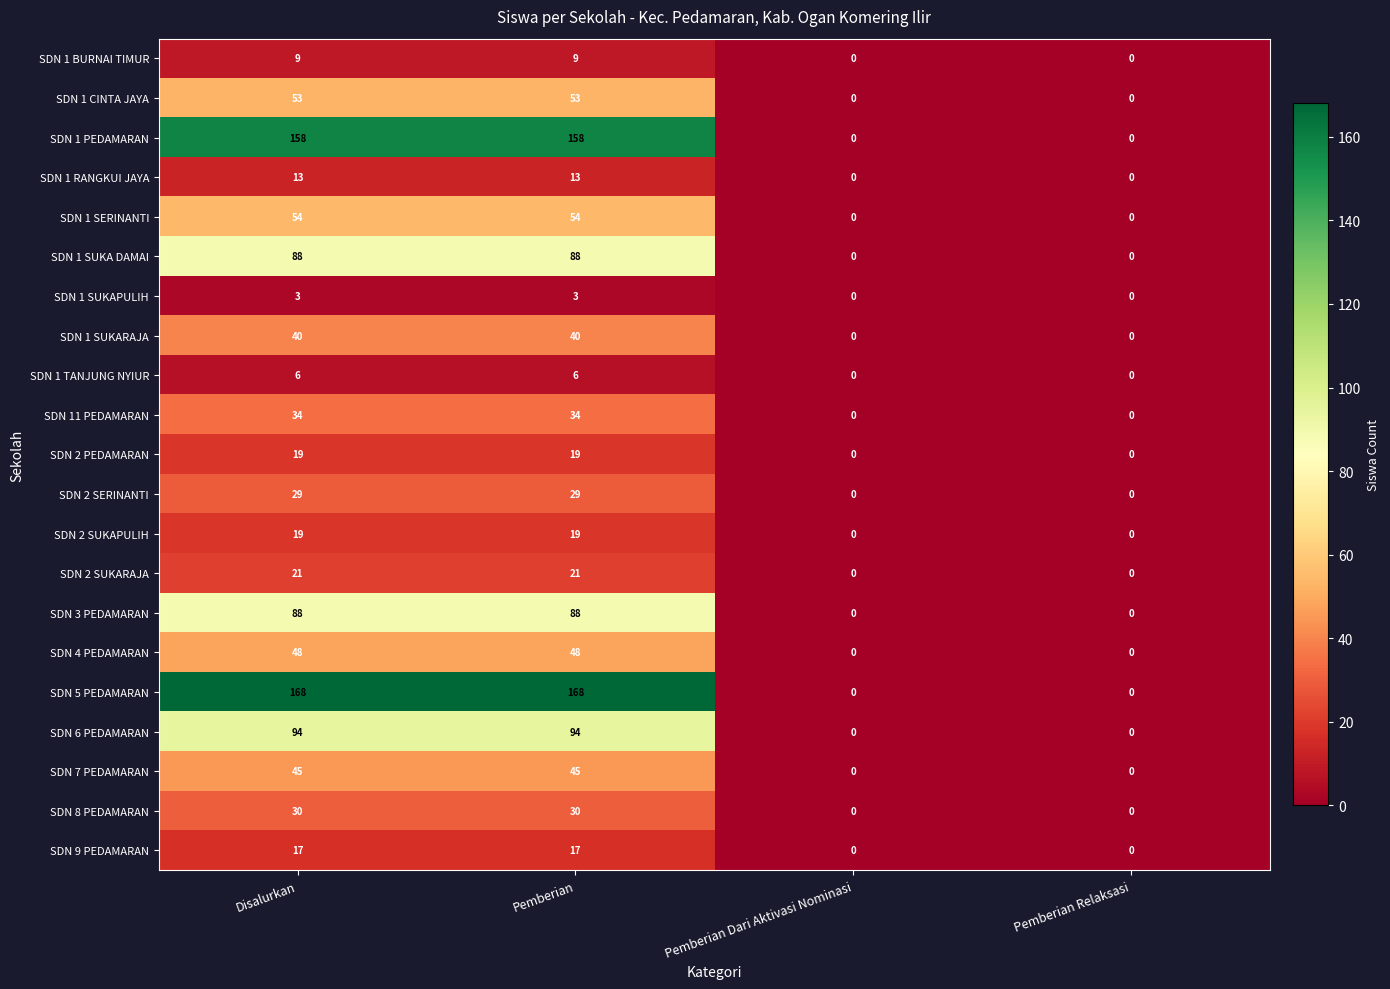

The value of SDN 1 PEDAMARAN at Pemberian Dari Aktivasi Nominasi is 0. True or false?

True